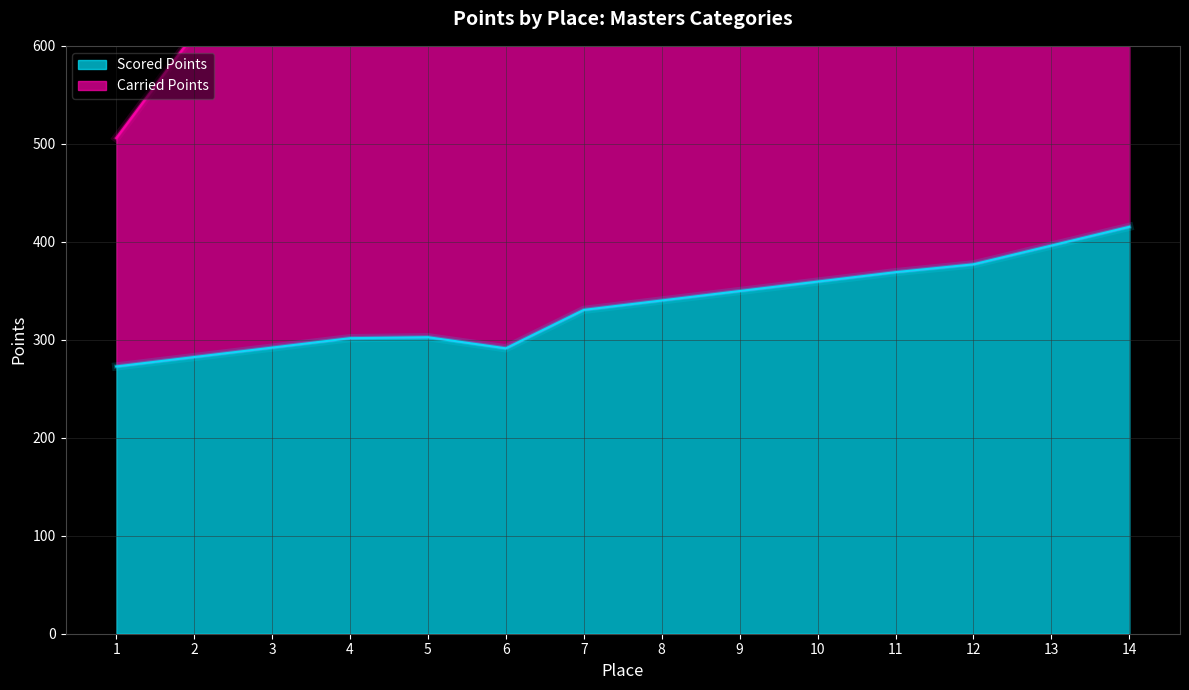

At which label is the value closest to 344?

8